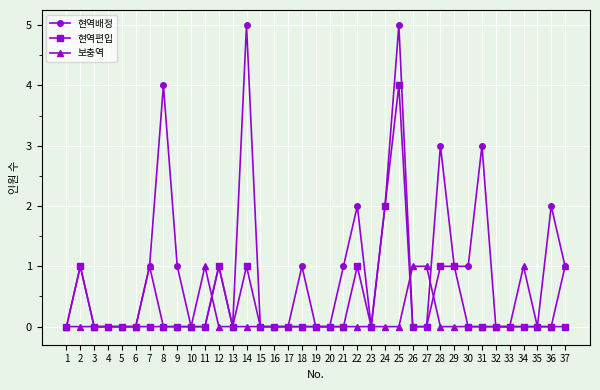

List the series in order of their peak value, highest first.

현역배정, 현역편입, 보충역